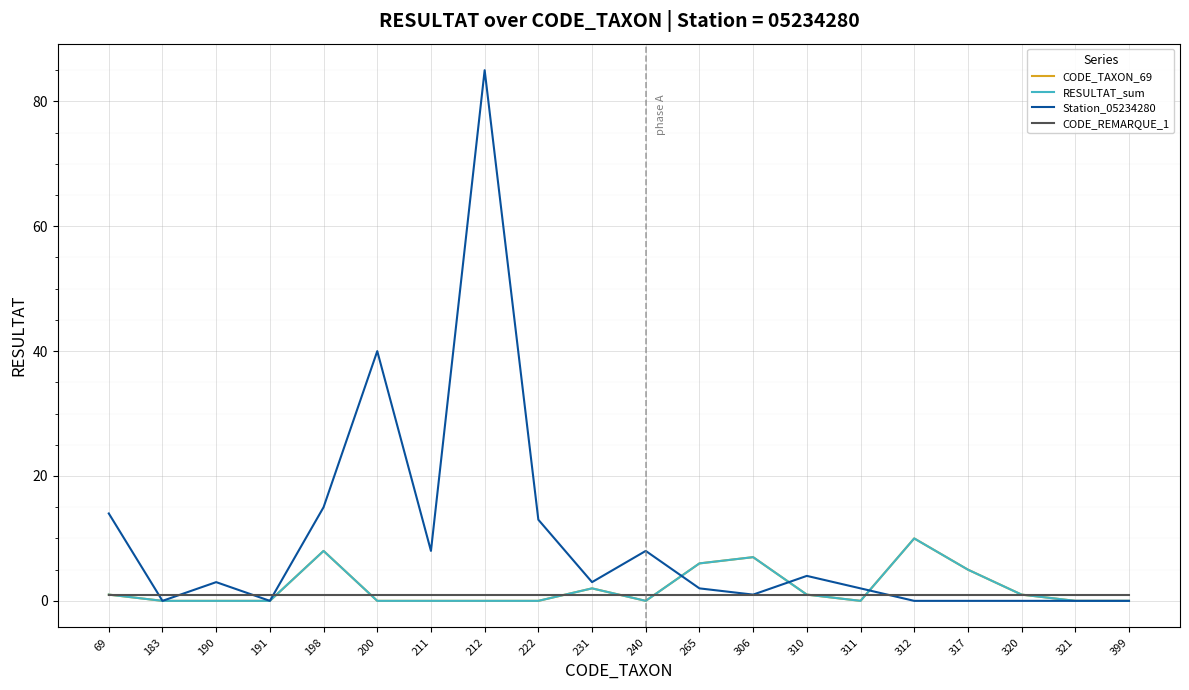

Does the chart have visible grid lines?

Yes